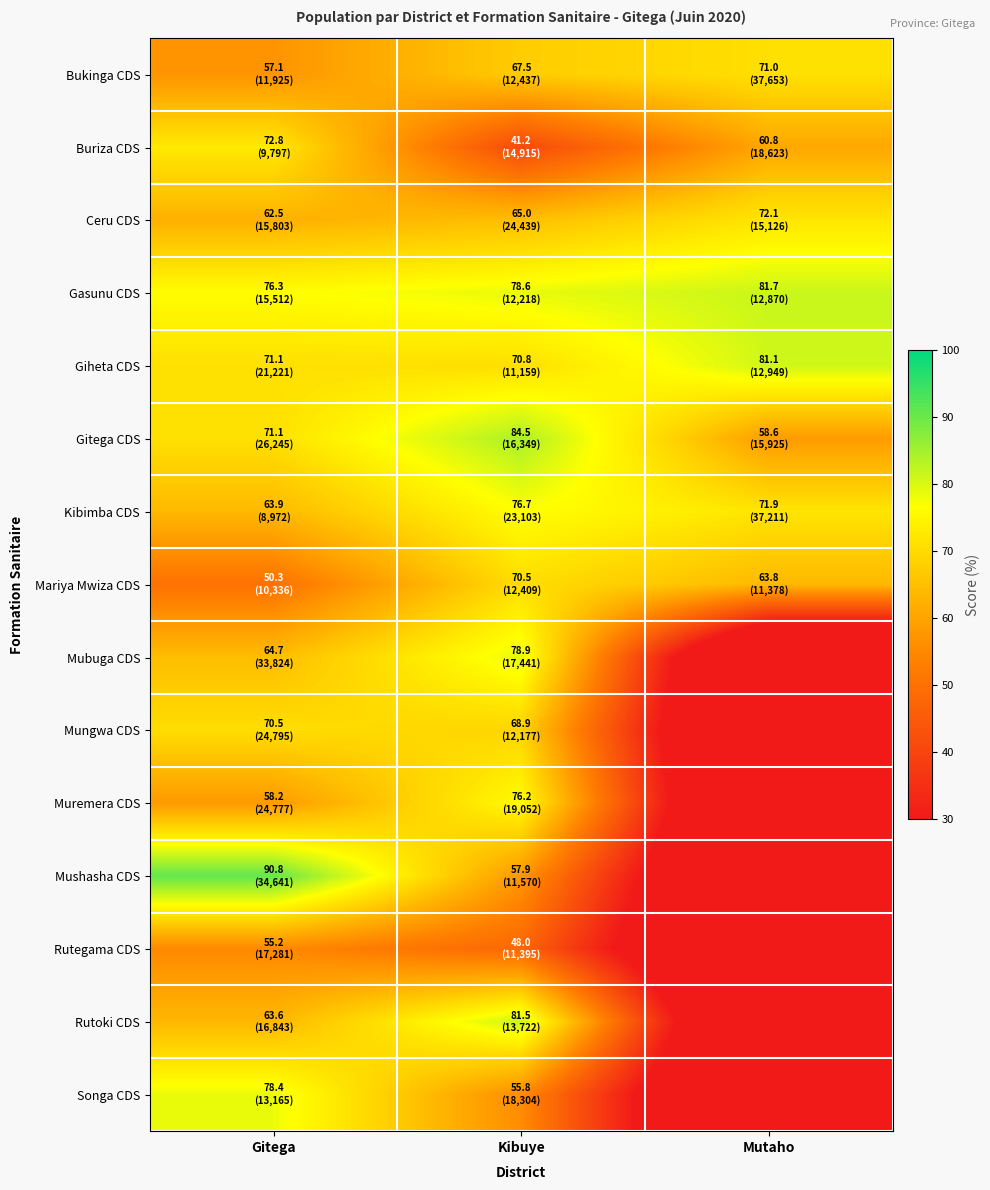

What is the total value across all series at Mutaho?

560.9